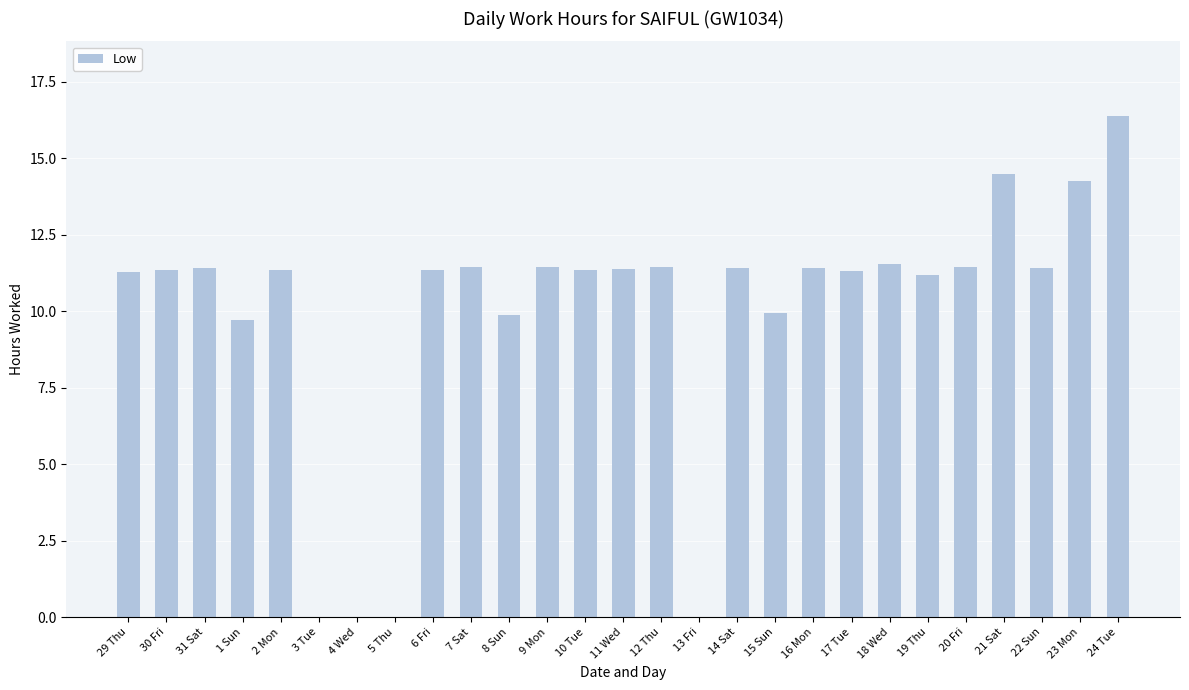

What is the ratio of the value at 19 Thu to the value at 2 Mon?

1.0